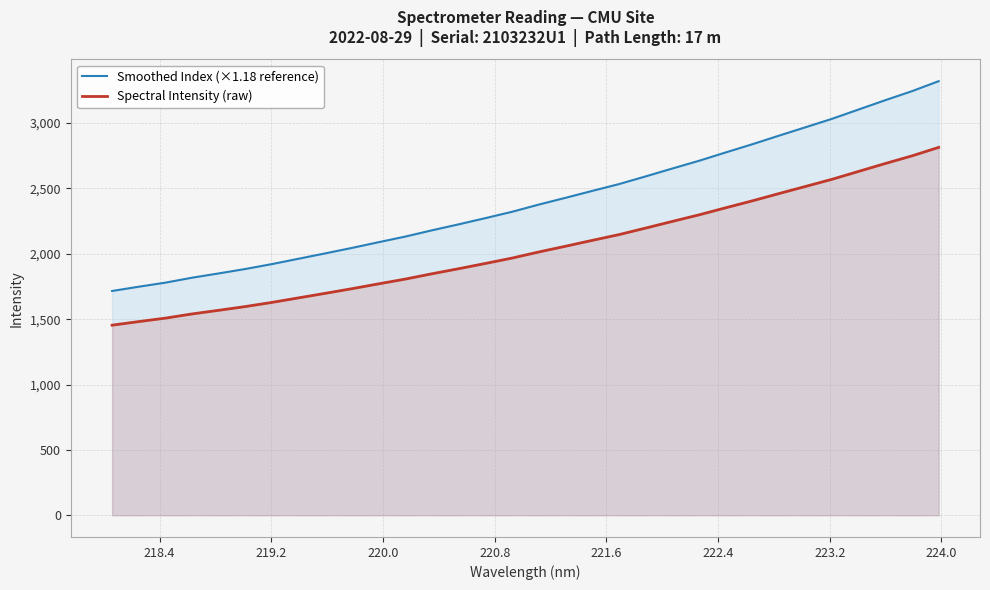

Which series has the largest range (max minus min)?

Smoothed Index (×1.18 reference)